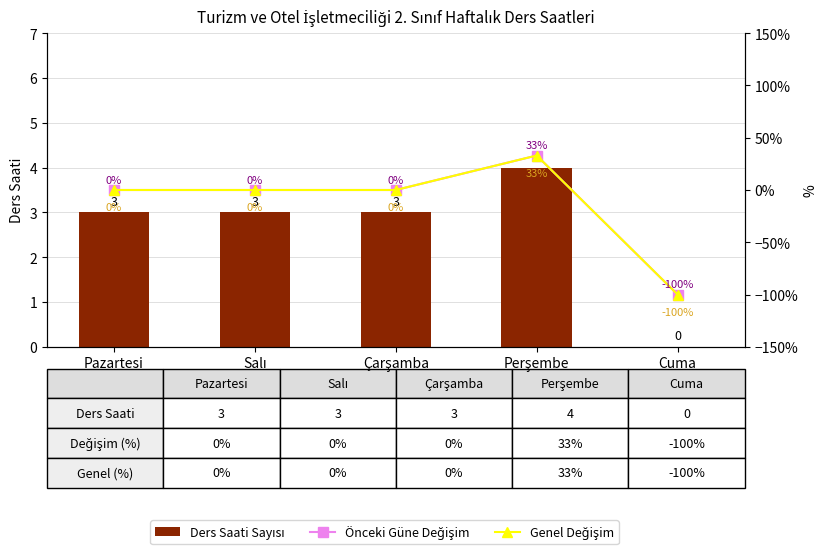

Reading left to right, transcribe all the data shown in this chart.

Ders Saati Sayısı: Pazartesi=3	Salı=3	Çarşamba=3	Perşembe=4	Cuma=0
Önceki Güne Göre Değişim (%): Pazartesi=0	Salı=0	Çarşamba=0	Perşembe=33	Cuma=-100
Genel Değişim (%): Pazartesi=0	Salı=0	Çarşamba=0	Perşembe=33	Cuma=-100